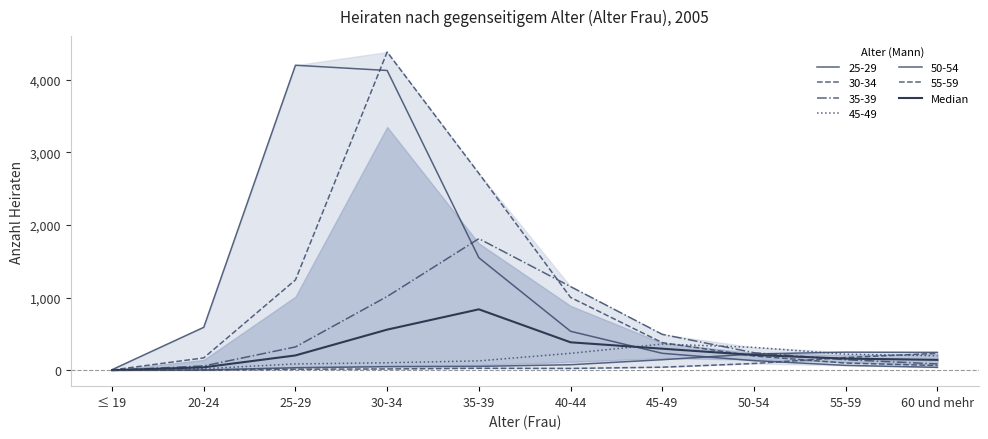

Which label corresponds to the smallest value in the chart?

≤ 19